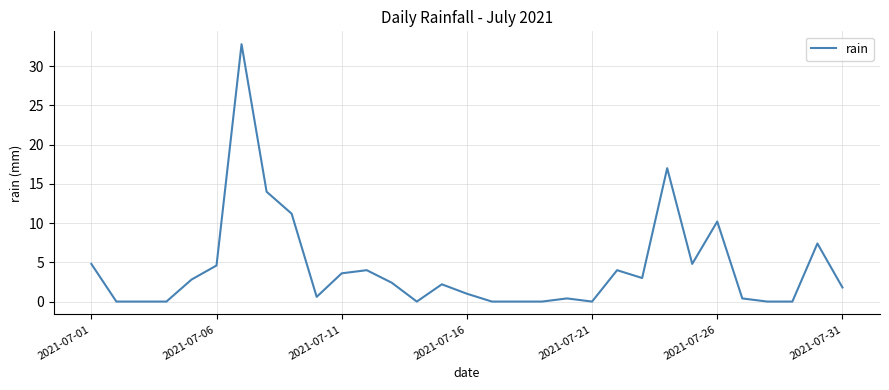

Does the chart have visible grid lines?

Yes